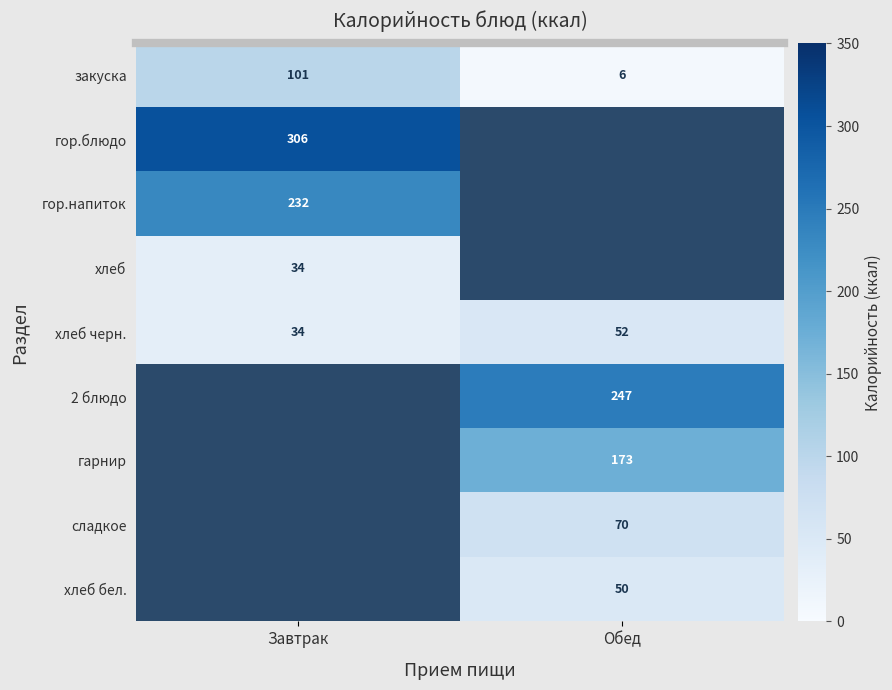

The хлеб черн. series shows 15.4 at Завтрак. True or false?

False